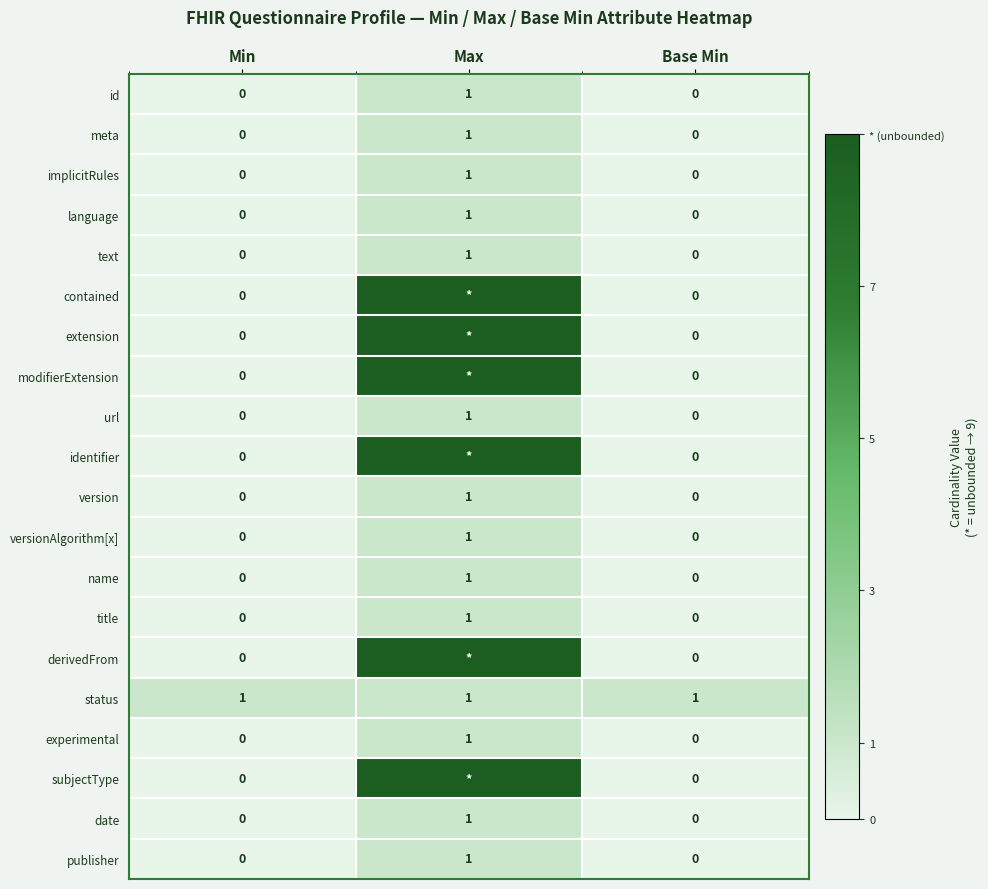

How many implicitRules values are between 0 and 1?

3